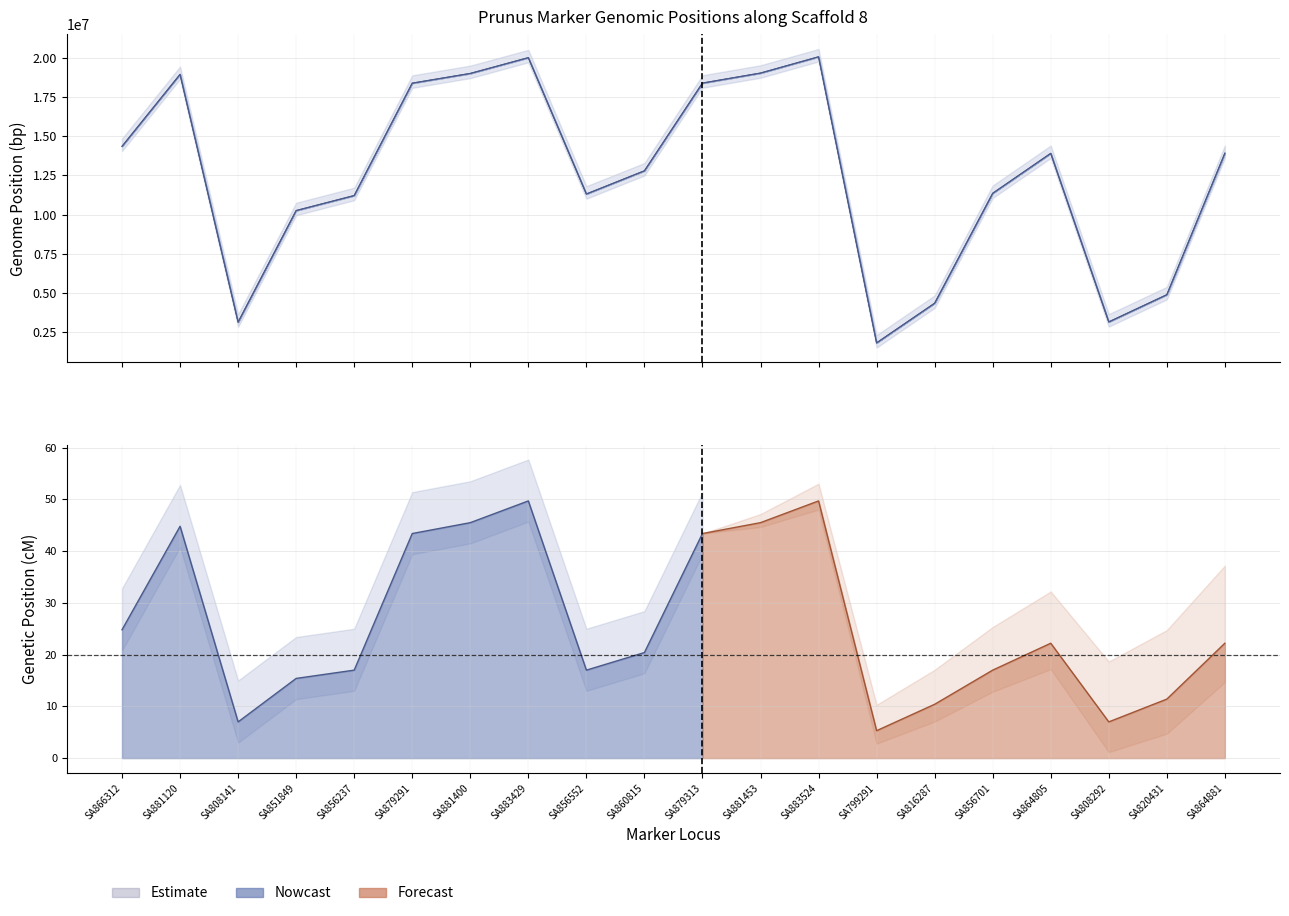

What is the label of the 8th point from the left?

SA883429